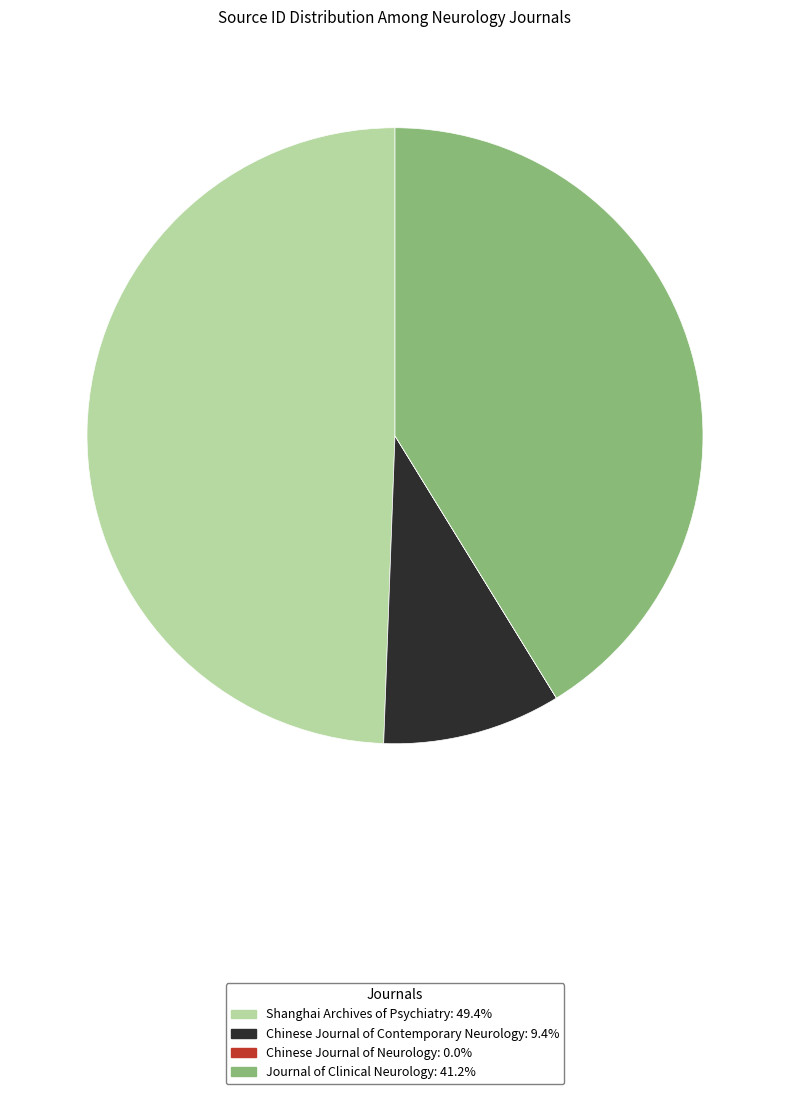

True or false: Journal of Clinical Neurology accounts for 41% of the total.

True